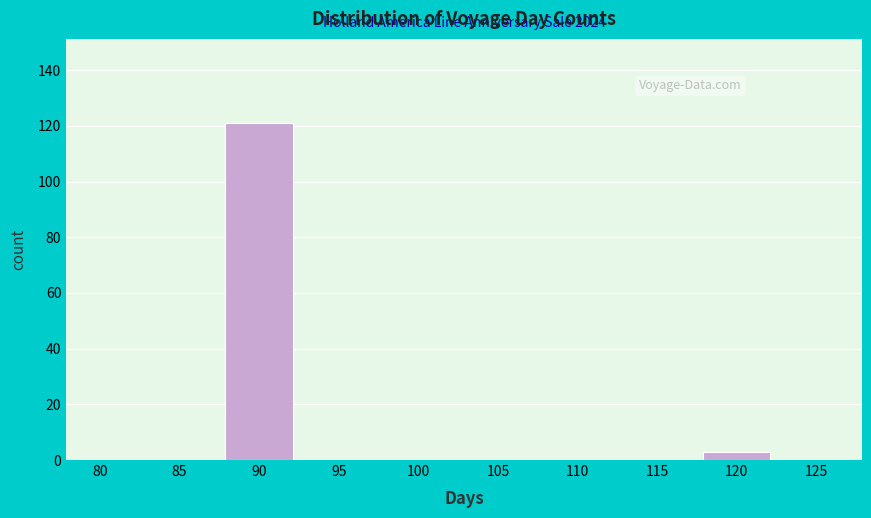

Reading left to right, extract all data points from this chart.

80=0	85=0	90=121	95=0	100=0	105=0	110=0	115=0	120=3	125=0